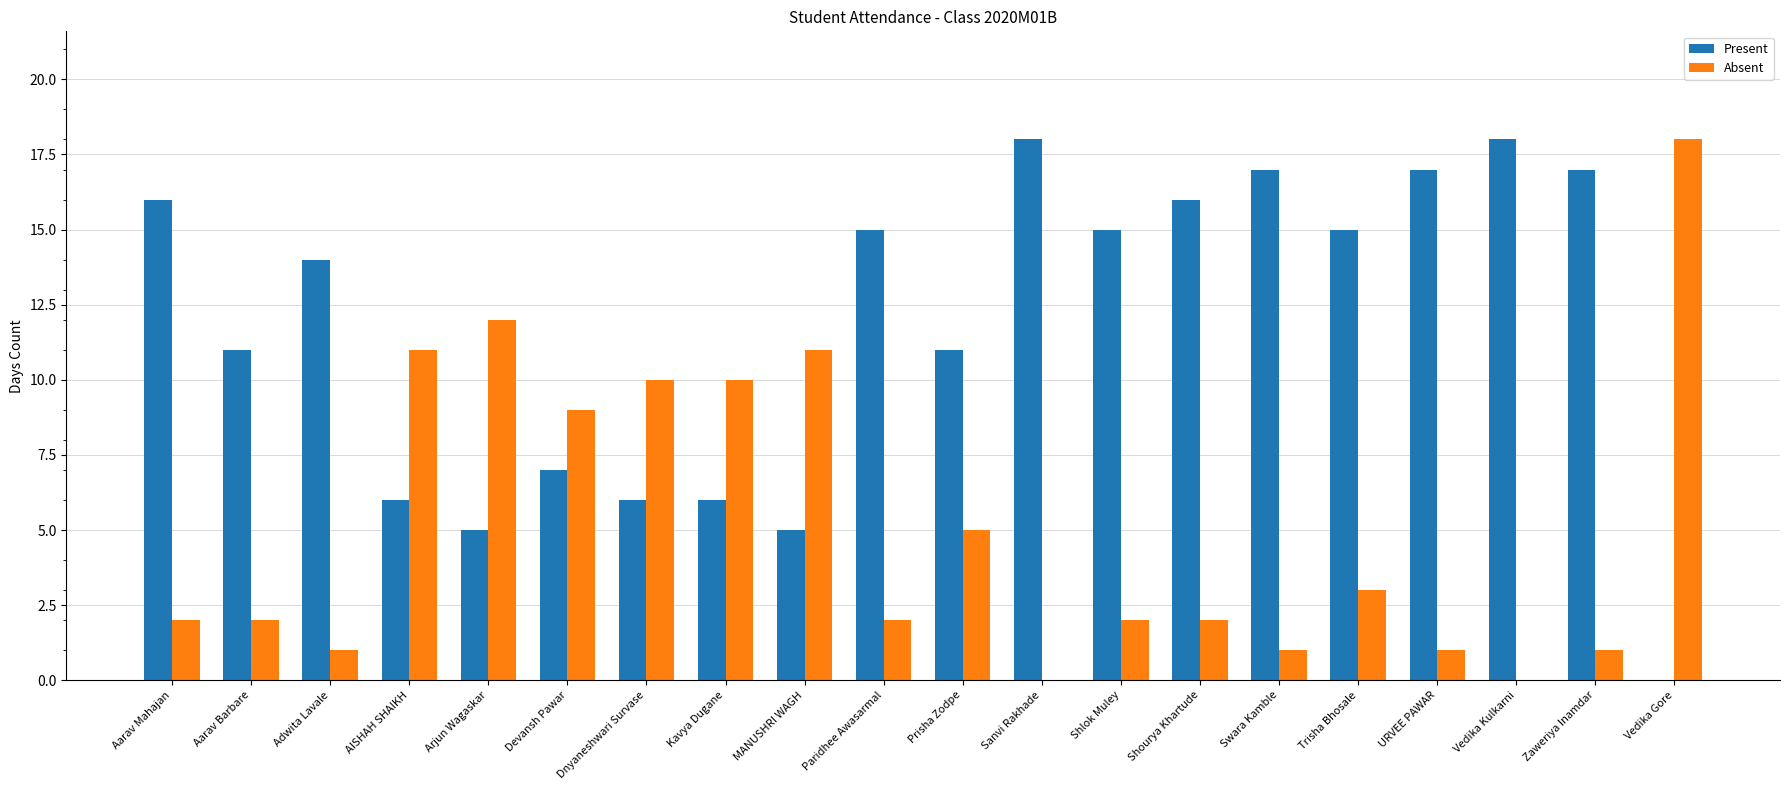

What is the total value across all series at Aarav Barbare?

13